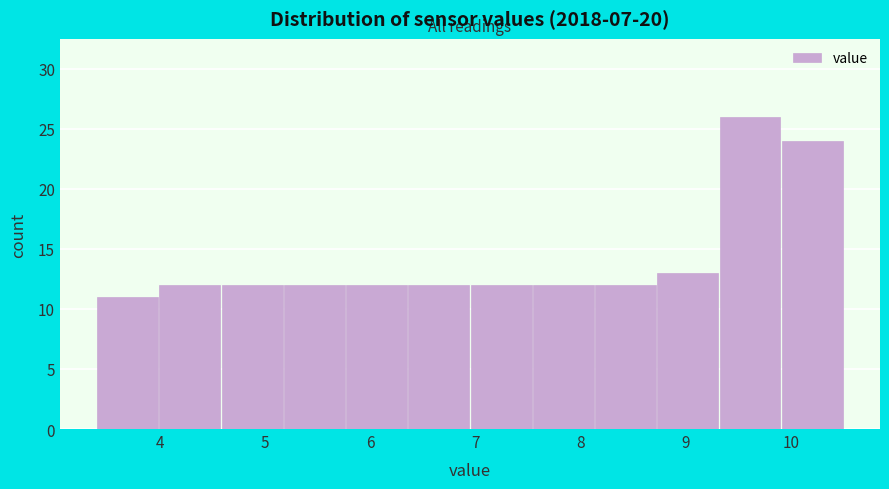

What is the height of the bar covering 7.5 to 8.1 on the x-axis? Neither the bar edges nor the heights are printed on the chart, so give them approximately, as read against the axes.

12